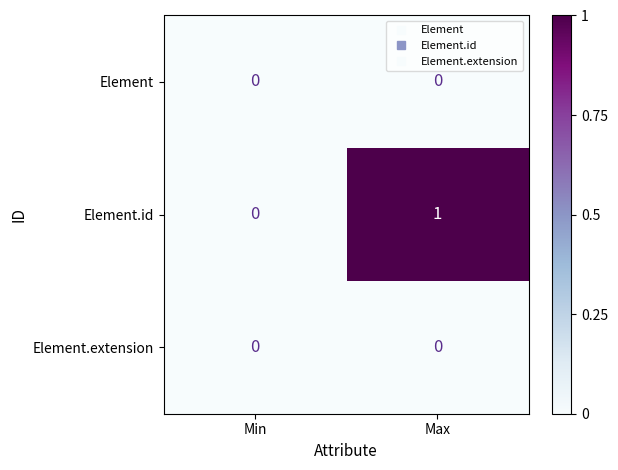

Which series changed the most between Min and Max?

Element.id